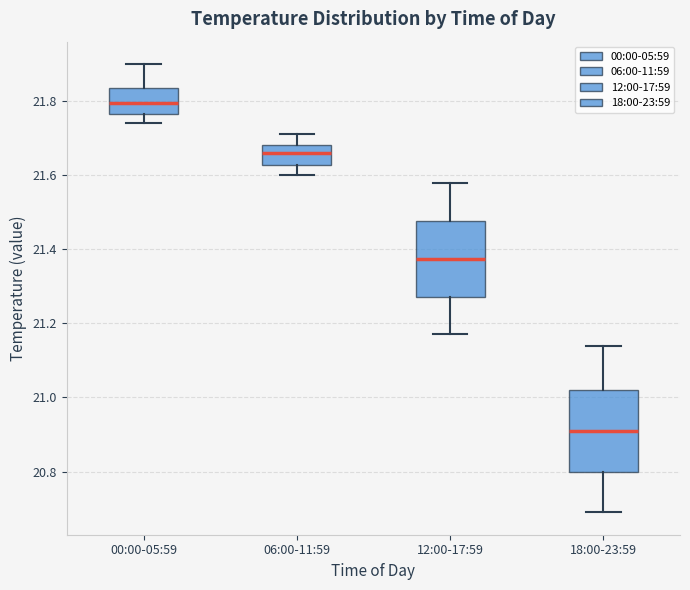

Which box's median line is the highest?

00:00-05:59